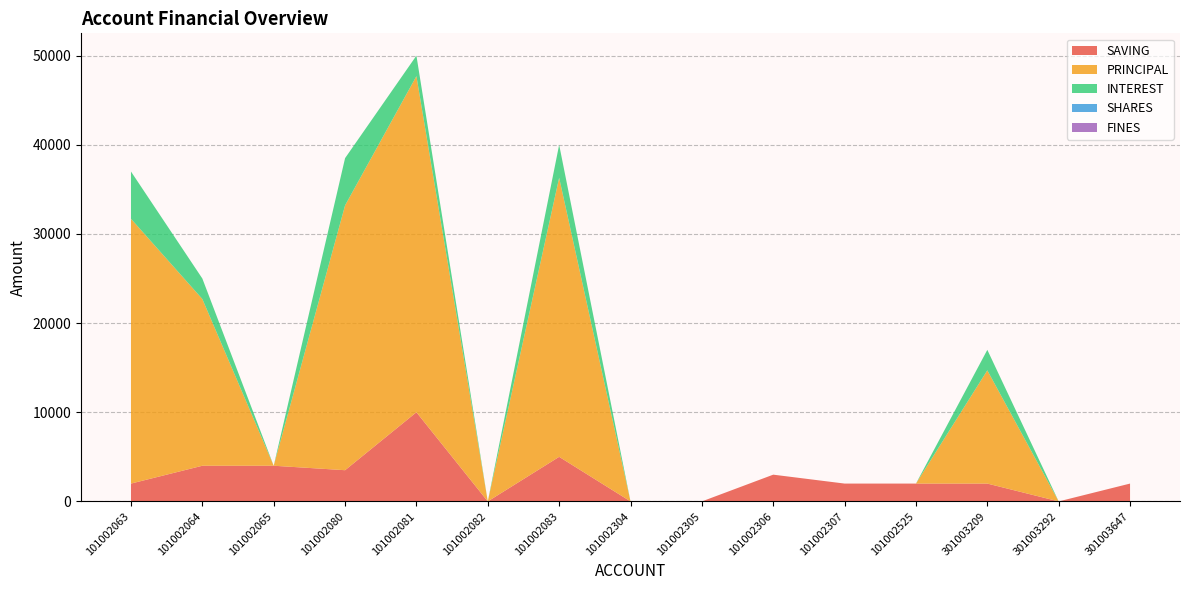

Reading right to left, list all the values displayed in this chart.

SAVING: 2000	0	2000	2000	2000	3000	0	0	5000	0	10000	3500	4000	4000	2000
PRINCIPAL: 0	0	12700	0	0	0	0	0	31300	0	37700	29700	0	18700	29700
INTEREST: 0	0	2300	0	0	0	0	0	3700	0	2300	5300	0	2300	5300
SHARES: 0	0	0	0	0	0	0	0	0	0	0	0	0	0	0
FINES: 0	0	0	0	0	0	0	0	0	0	0	0	0	0	0